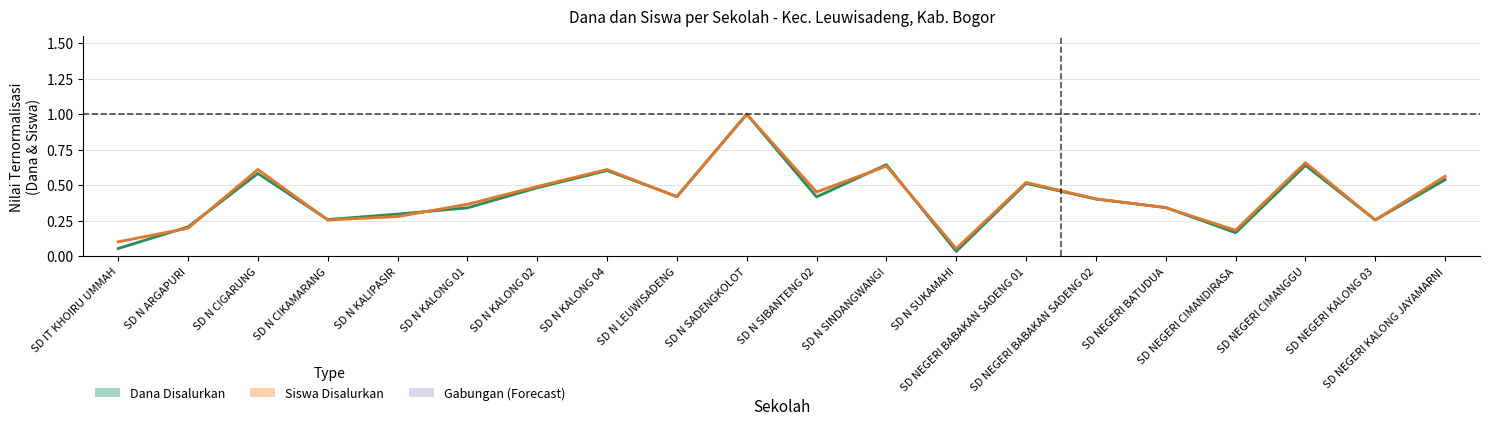

What is the average value of the Siswa Pemberian series?

0.4